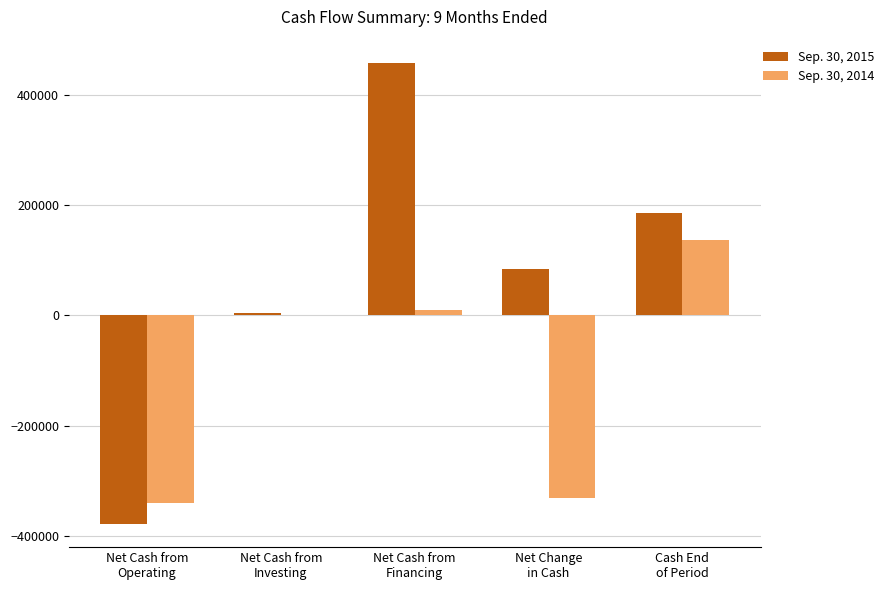

Which series changed the most between Net Change
in Cash and Cash End
of Period?

Sep. 30, 2014